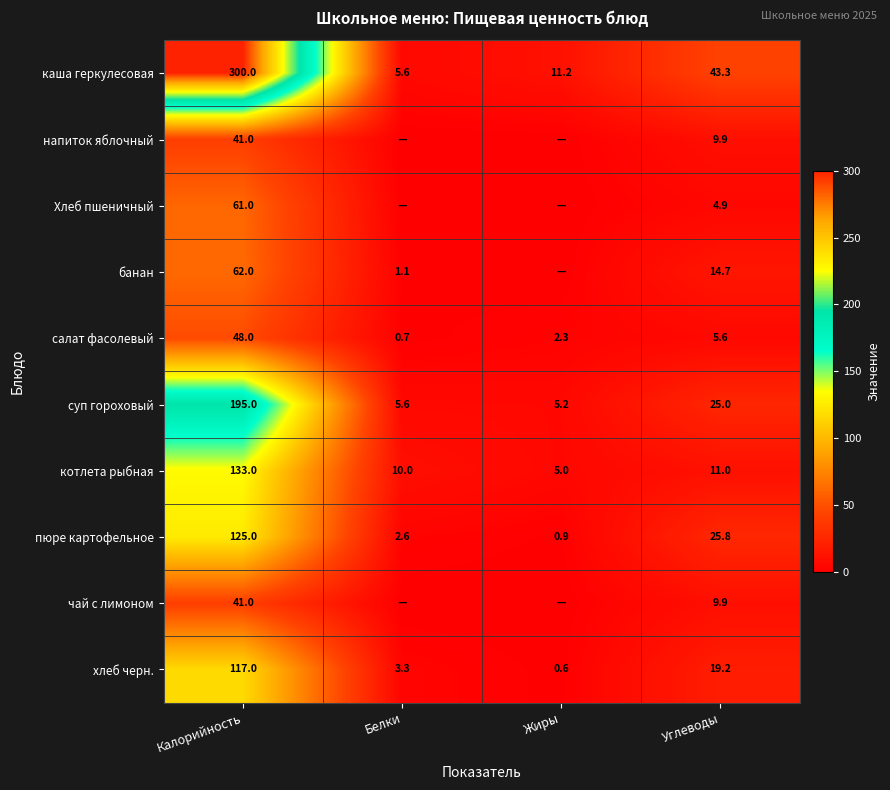

What is the total value across all series at Углеводы?

169.3